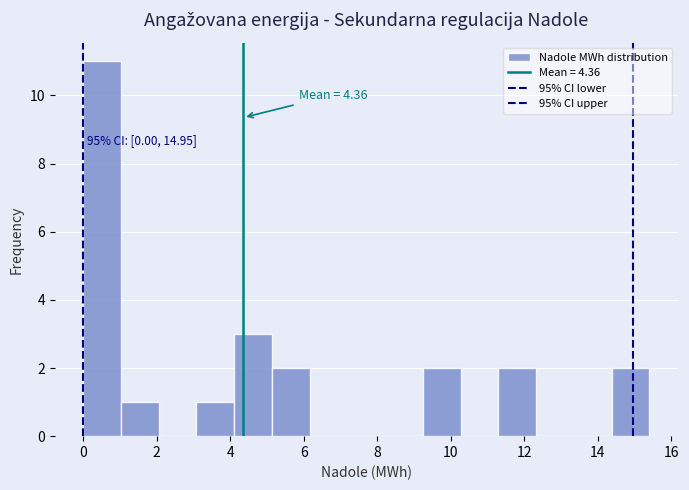

Over which range of the x-axis is the bar tallest?

0.0 to 1.0